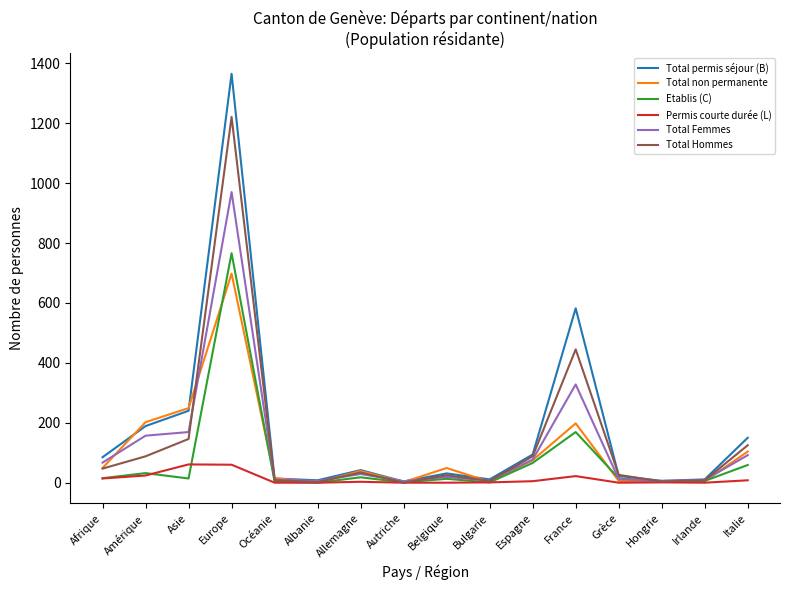

List the series in order of their peak value, lowest first.

Permis courte durée (L), Total non permanente, Etablis (C), Total Femmes, Total Hommes, Total permis séjour (B)